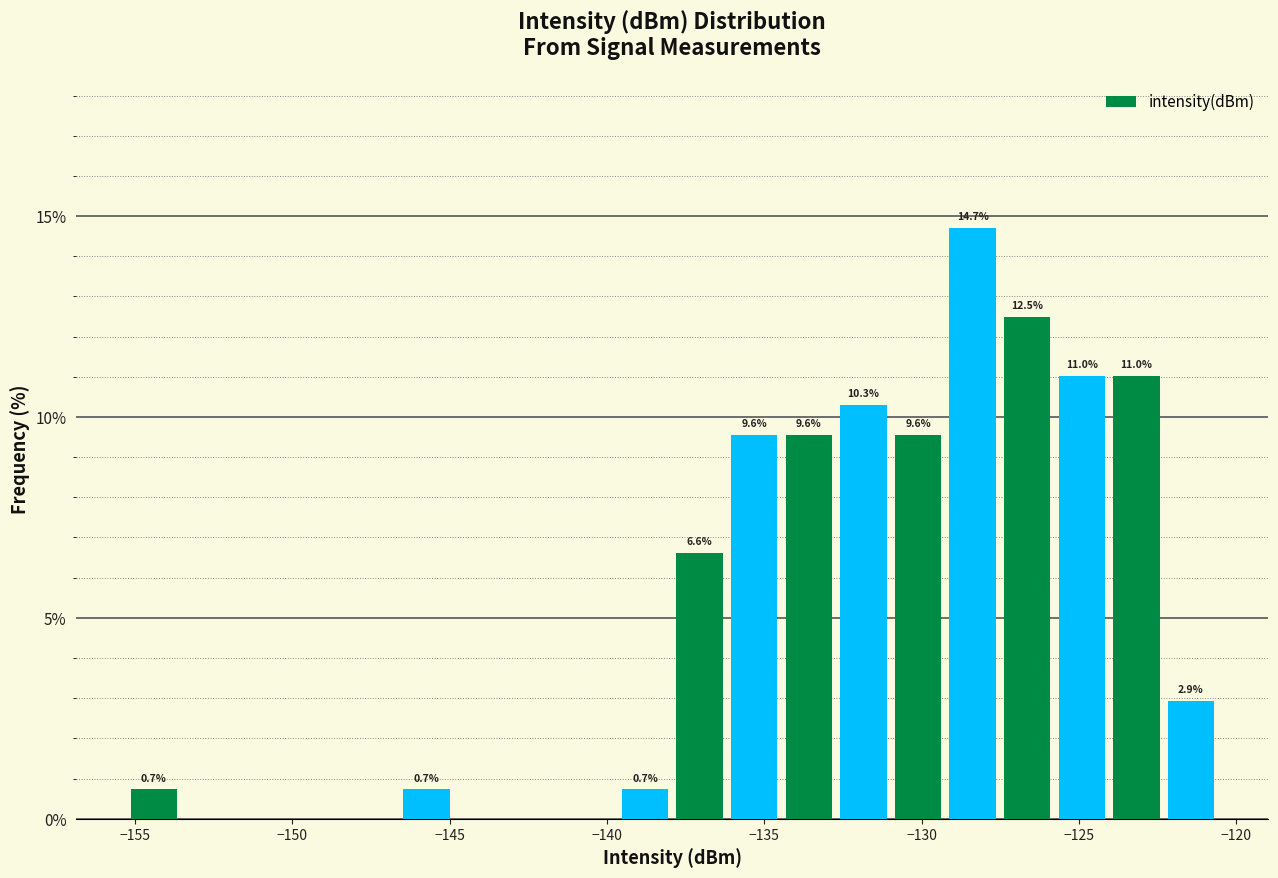

Read against the x-axis, roughly where is the centre of the tallest bar?

-128.5